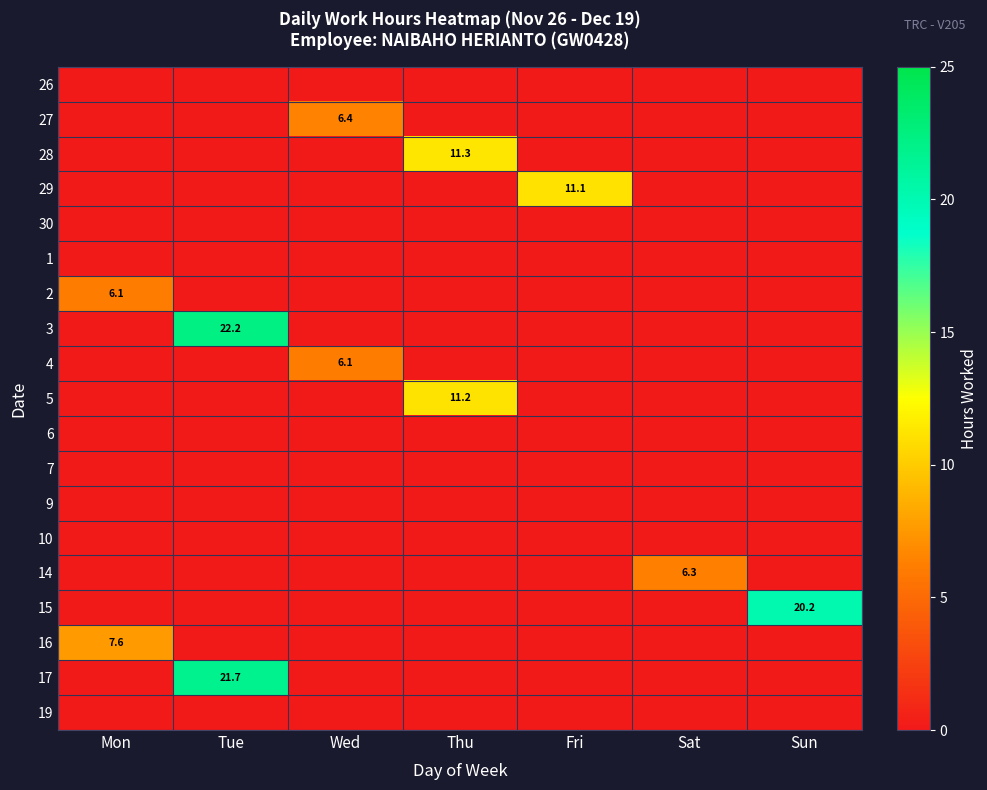

True or false: 28 has a value of 19.5 at Thu.

False